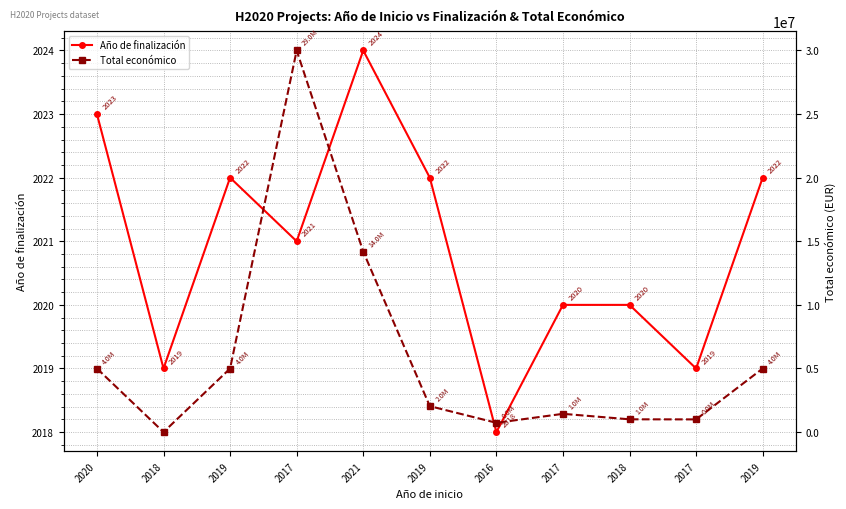

True or false: Total económico has more than 0 points higher than both neighbors.

True